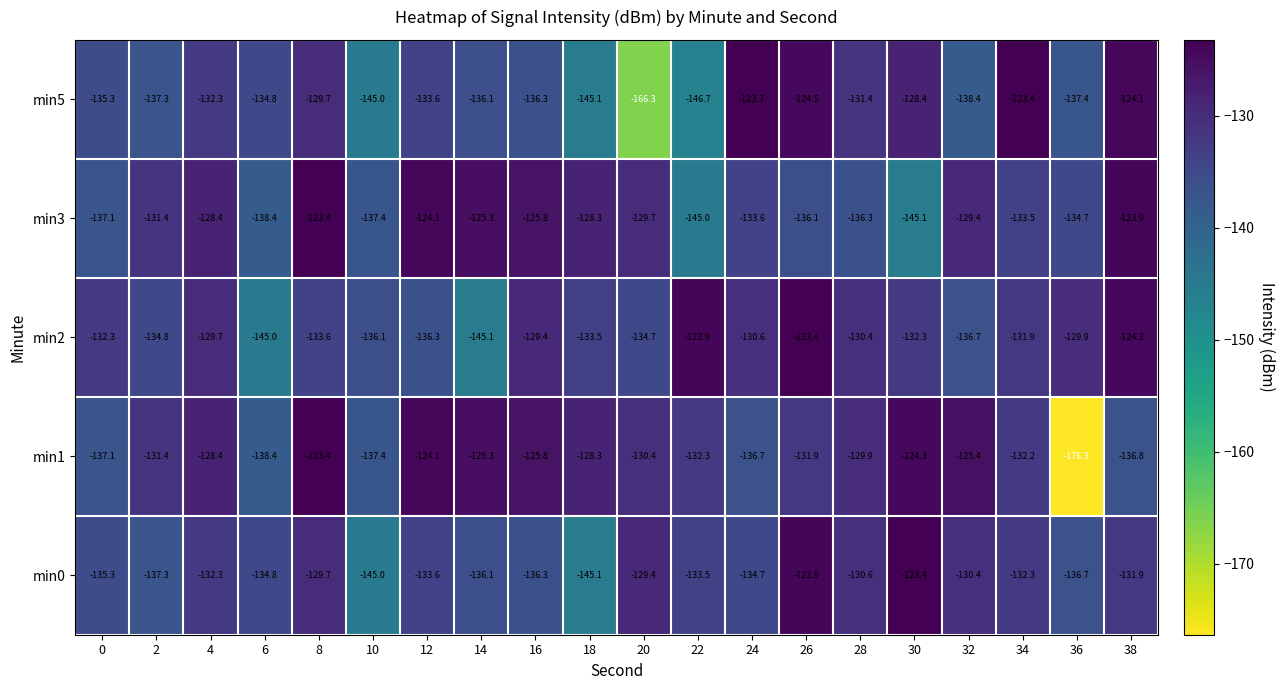

What is the difference between the maximum and minimum values in the min5 series?

43.0